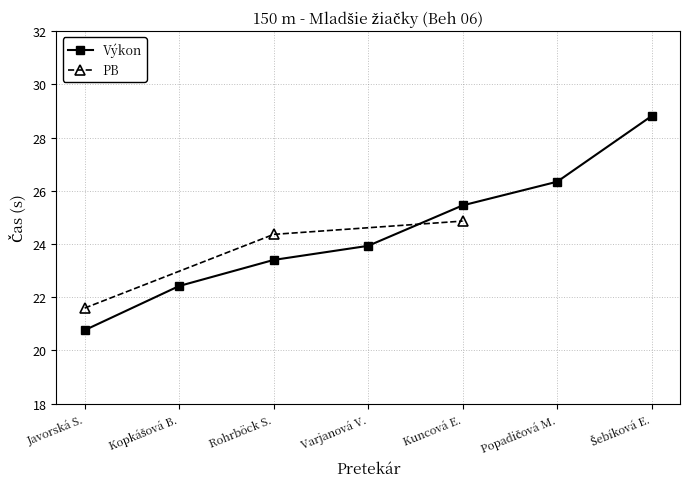

What is the maximum value for Výkon?

28.8